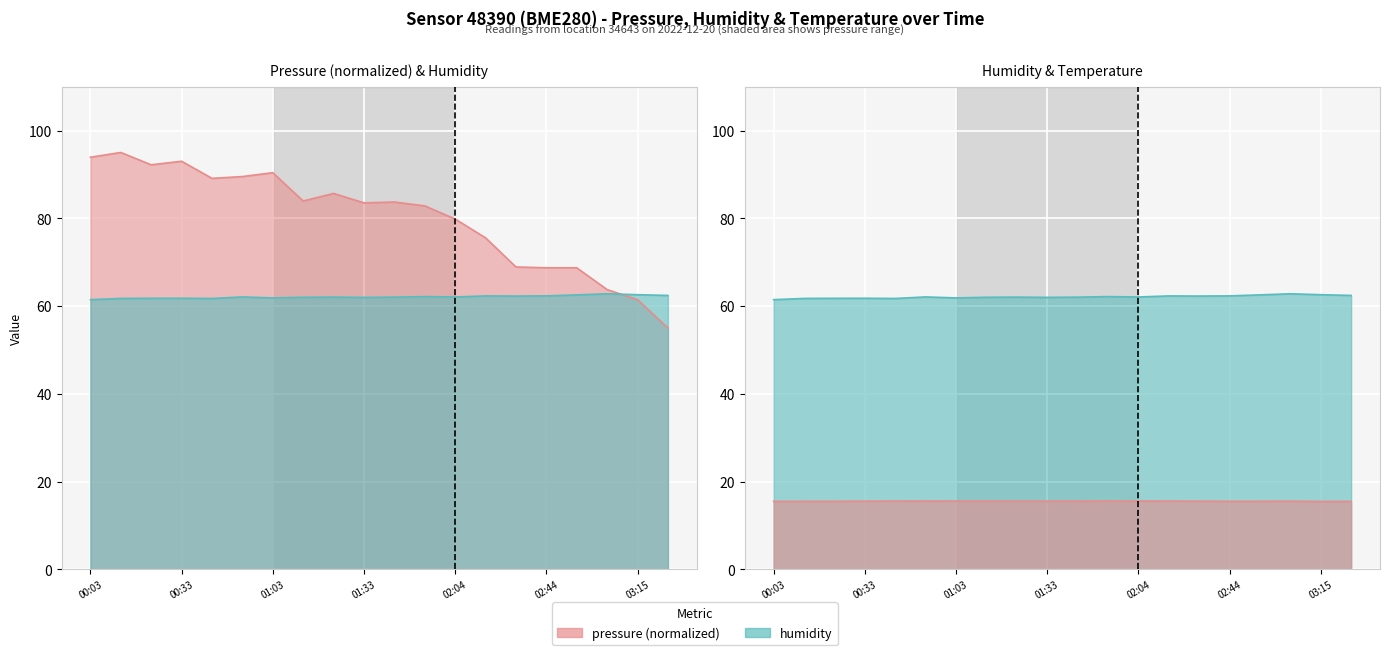

Is it true that temperature equals 15.6 at 02:19?

True